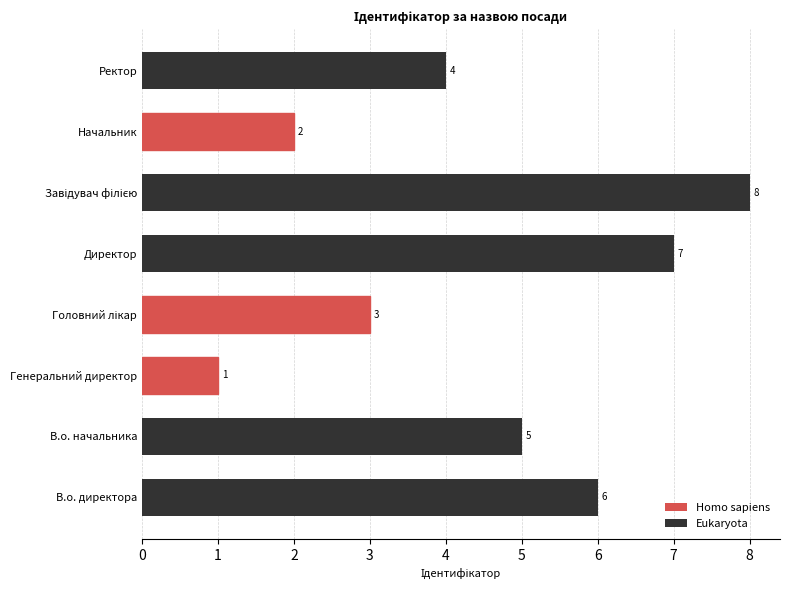

What is the sum of all values?

36